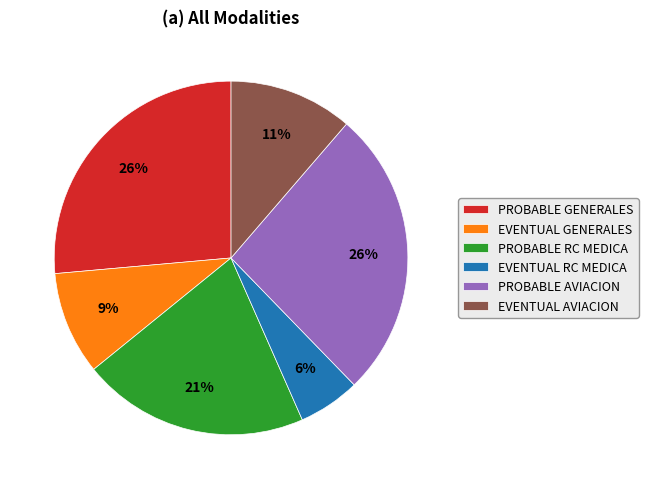

Is there any slice that represents more than half of the pie?

No